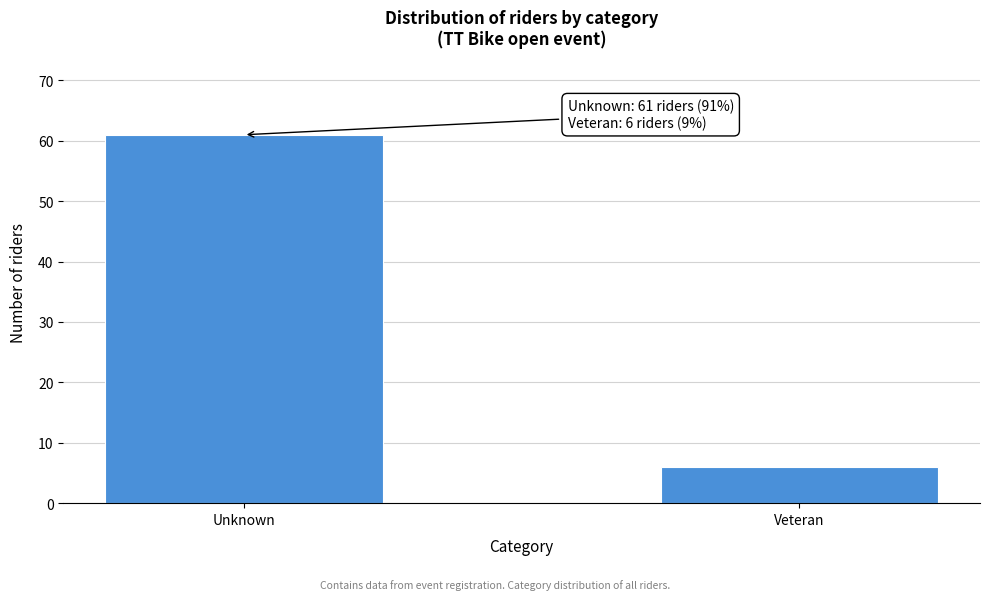

Reading left to right, list all the values displayed in this chart.

Unknown=61	Veteran=6